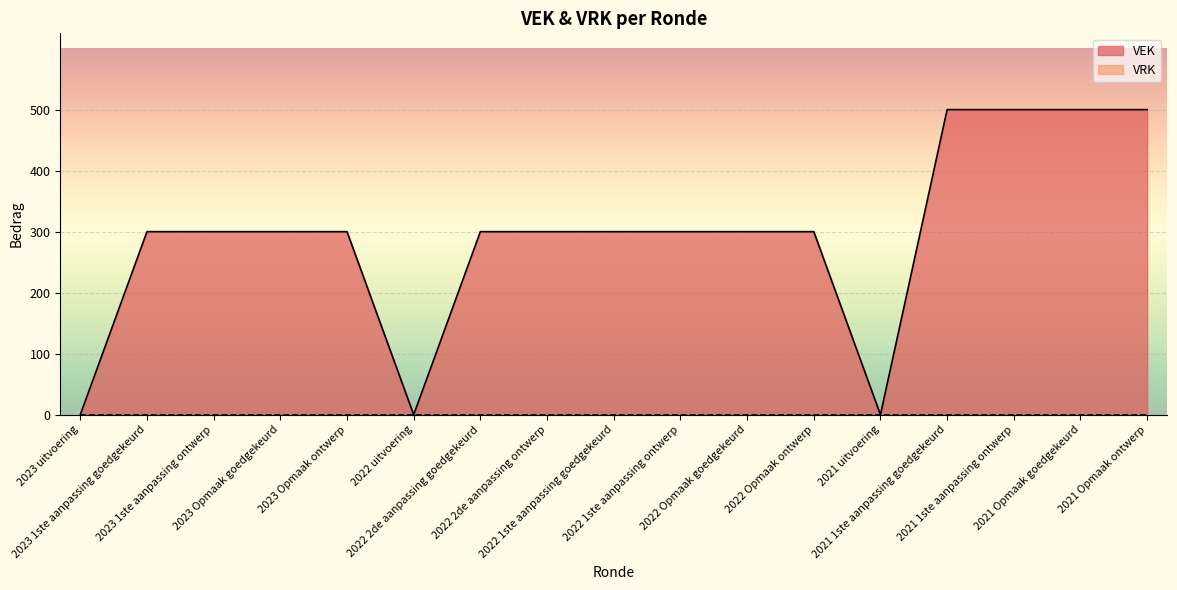

Reading left to right, transcribe all the data shown in this chart.

2023 uitvoering=0	2023 1ste aanpassing goedgekeurd=300	2023 1ste aanpassing ontwerp=300	2023 Opmaak goedgekeurd=300	2023 Opmaak ontwerp=300	2022 uitvoering=0	2022 2de aanpassing goedgekeurd=300	2022 2de aanpassing ontwerp=300	2022 1ste aanpassing goedgekeurd=300	2022 1ste aanpassing ontwerp=300	2022 Opmaak goedgekeurd=300	2022 Opmaak ontwerp=300	2021 uitvoering=0	2021 1ste aanpassing goedgekeurd=500	2021 1ste aanpassing ontwerp=500	2021 Opmaak goedgekeurd=500	2021 Opmaak ontwerp=500